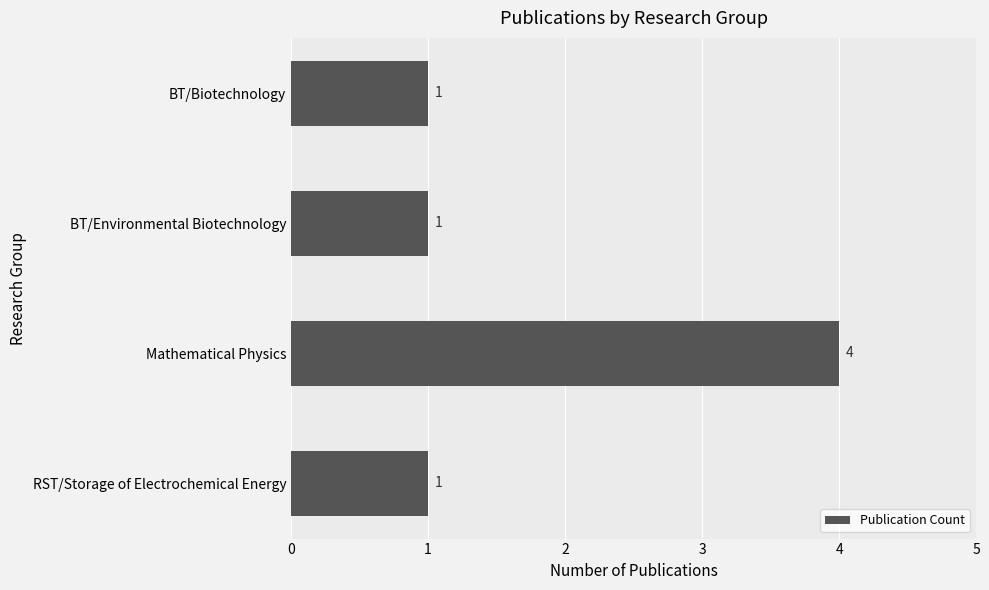

Count the number of data series in this chart.

1